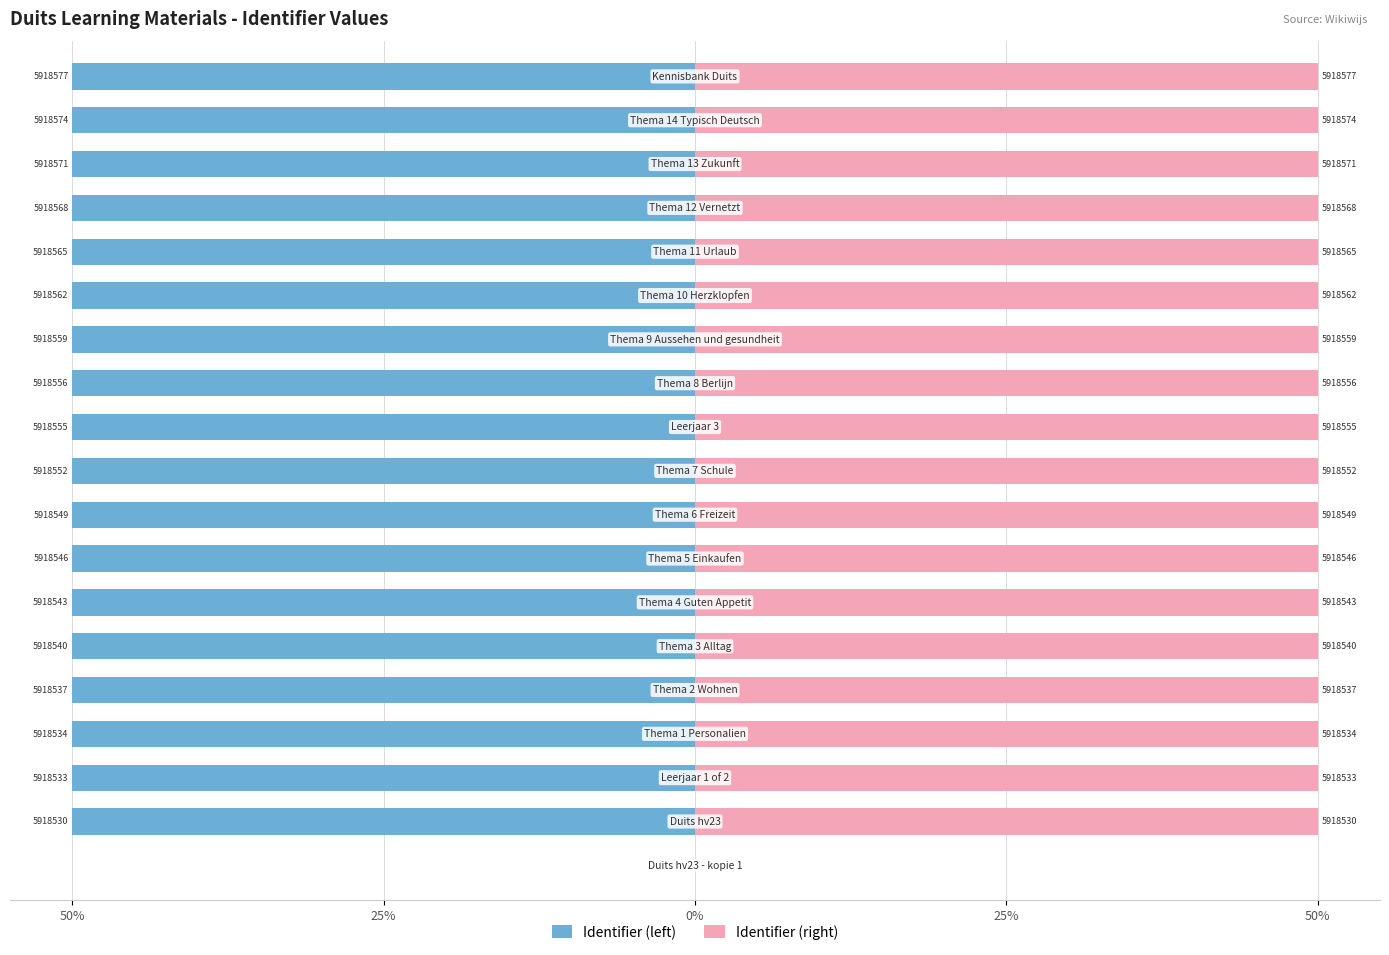

What is the minimum value shown in the chart?

-50.0